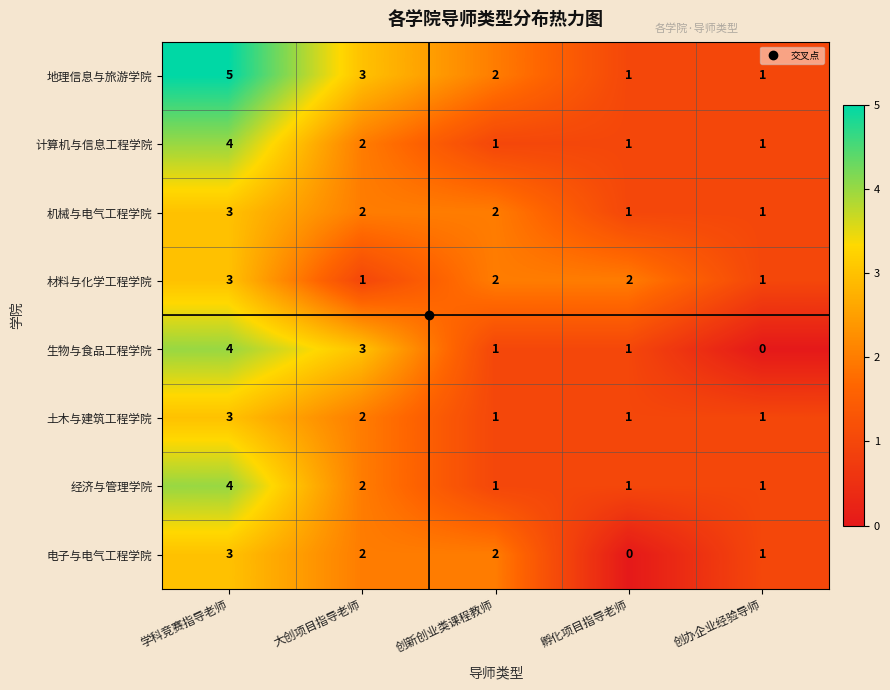

Which category has the highest value in the 地理信息与旅游学院 series?

学科竞赛指导老师